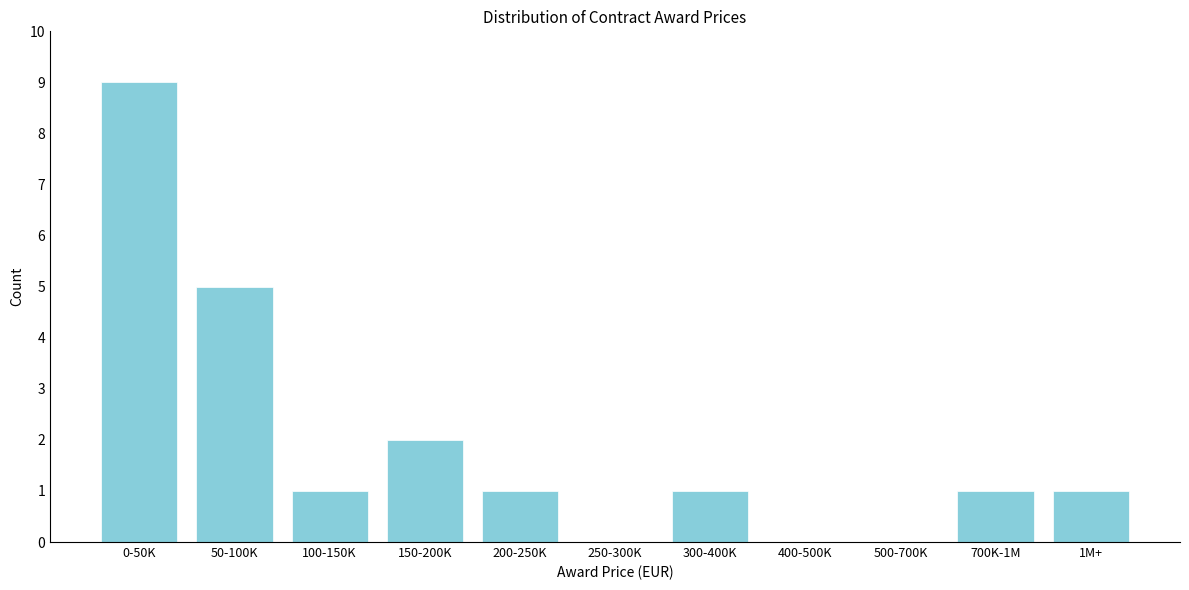

Reading left to right, what are all the values shown in this chart?

0-50K=9	50-100K=5	100-150K=1	150-200K=2	200-250K=1	250-300K=0	300-400K=1	400-500K=0	500-700K=0	700K-1M=1	1M+=1